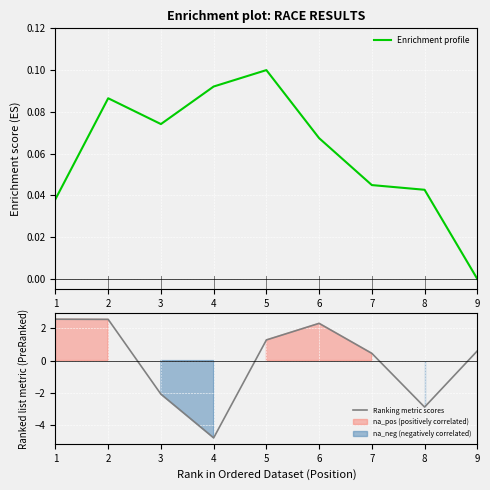

Is this an area chart (filled region under the line)?

No